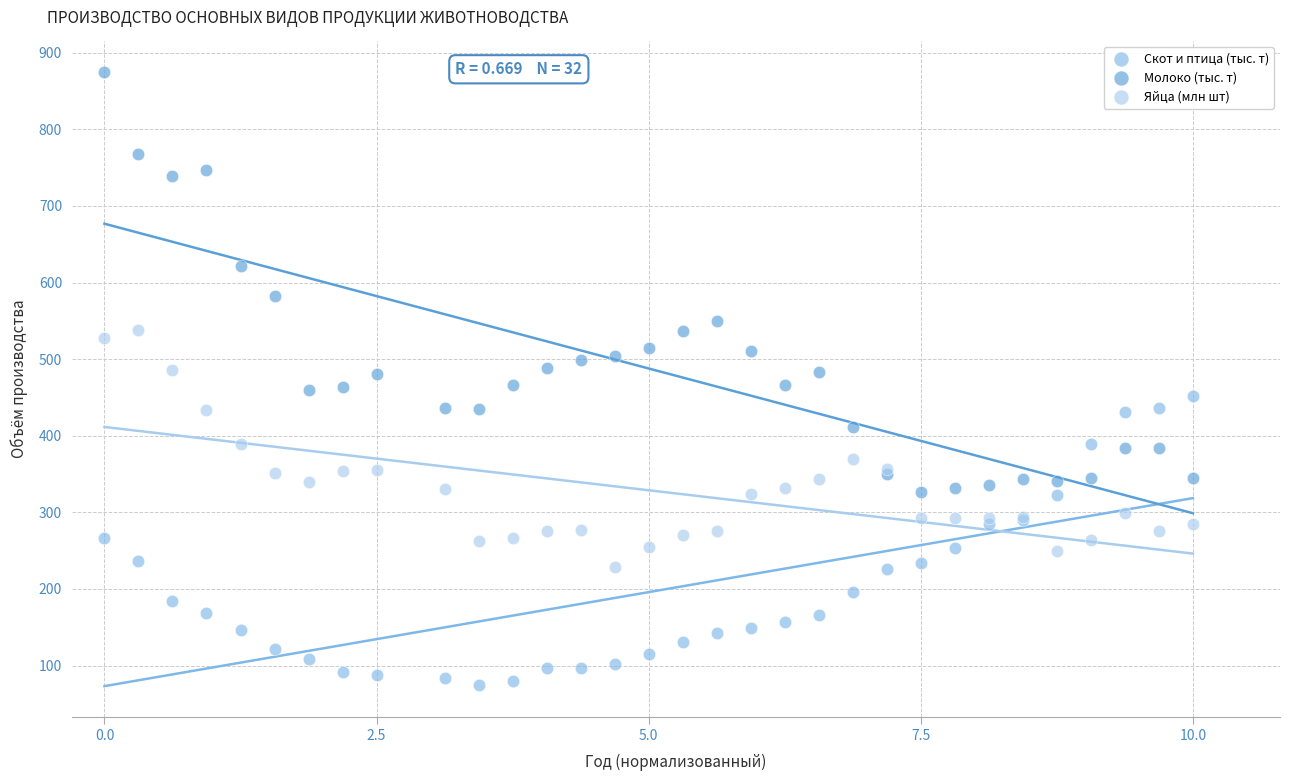

Which series has the widest spread of Y values?

Молоко (тыс. т)